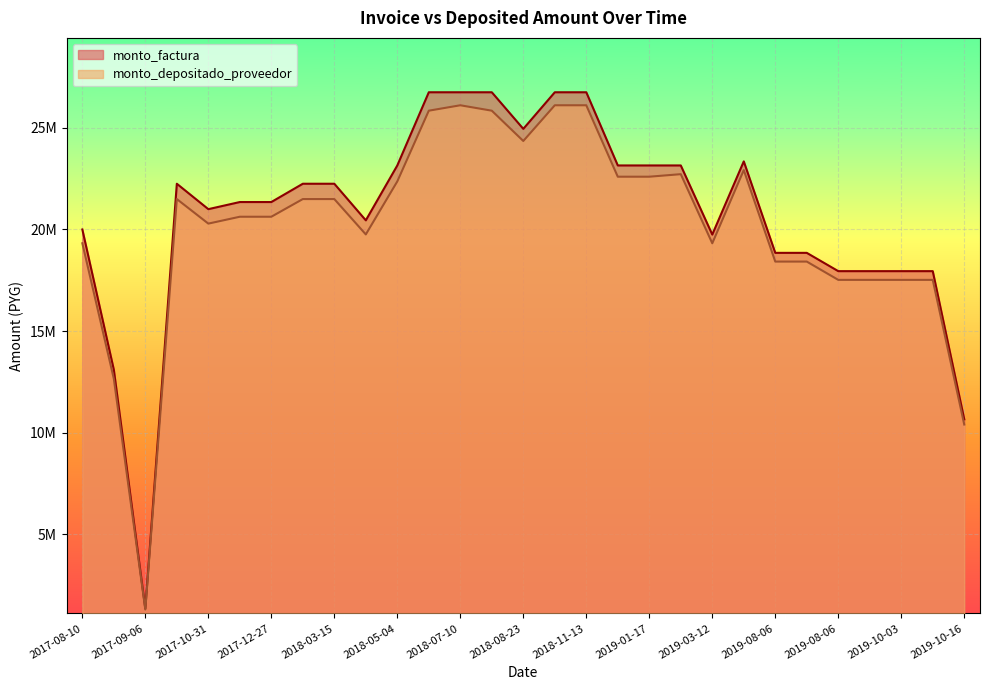

What are all the series names shown in the legend?

monto_factura, monto_depositado_proveedor